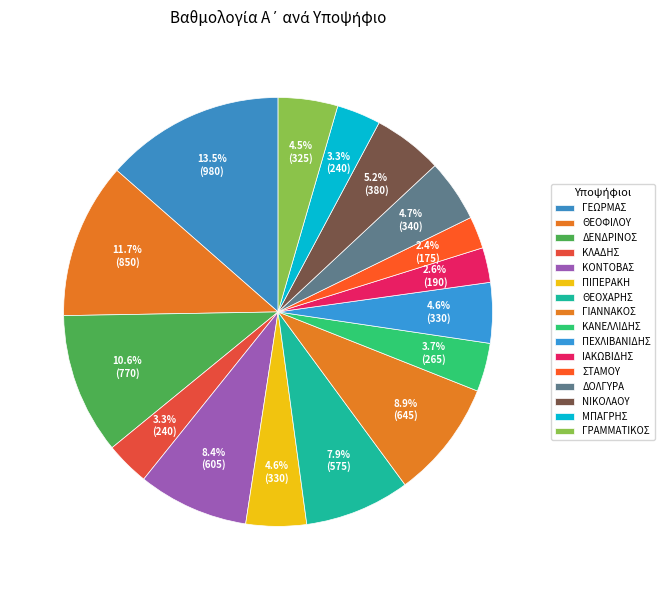

True or false: ΔΟΛΓΥΡΑ accounts for 1% of the total.

False